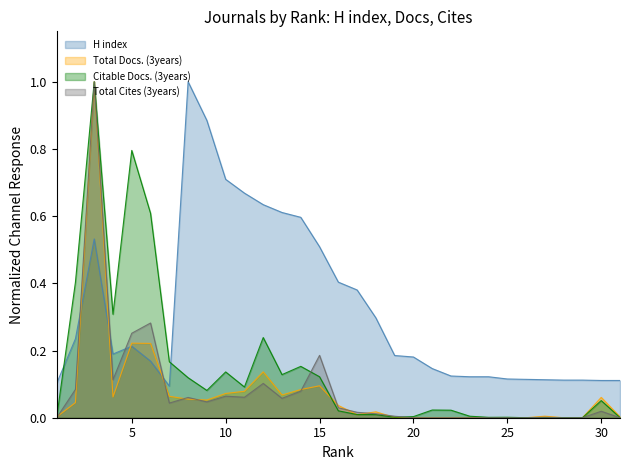

What is the difference between the maximum and minimum values in the Citable Docs. (3years) series?

1.0